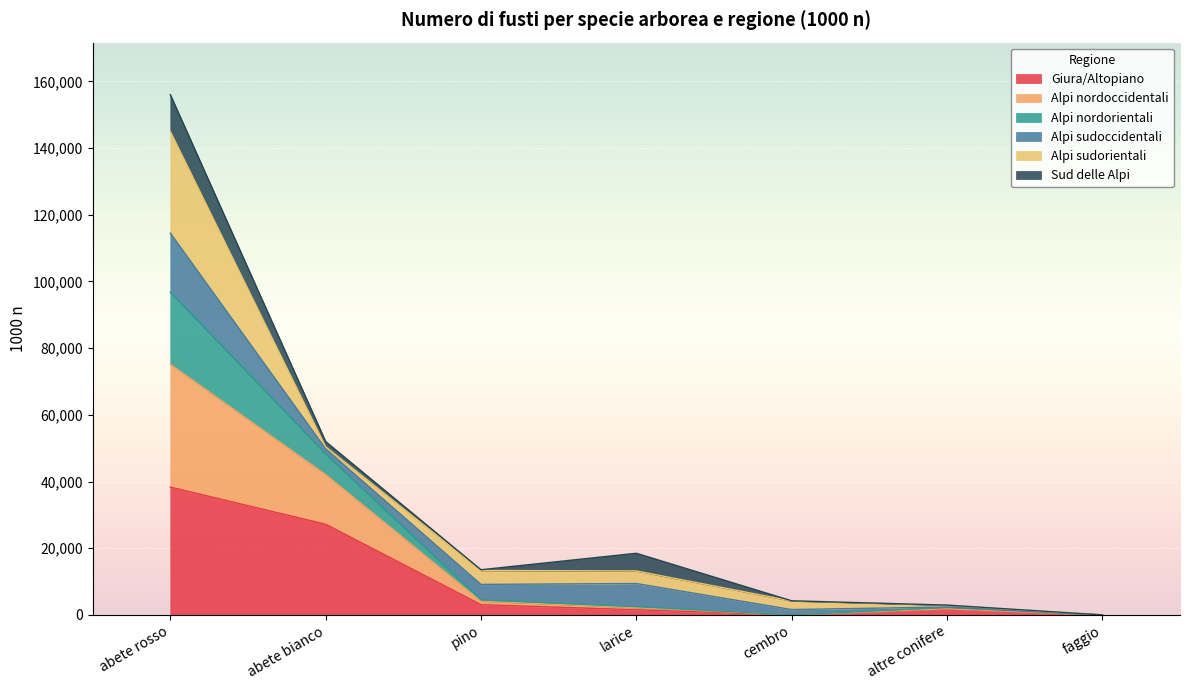

What is the value of the Alpi nordorientali point at the 6th from the left?

2899